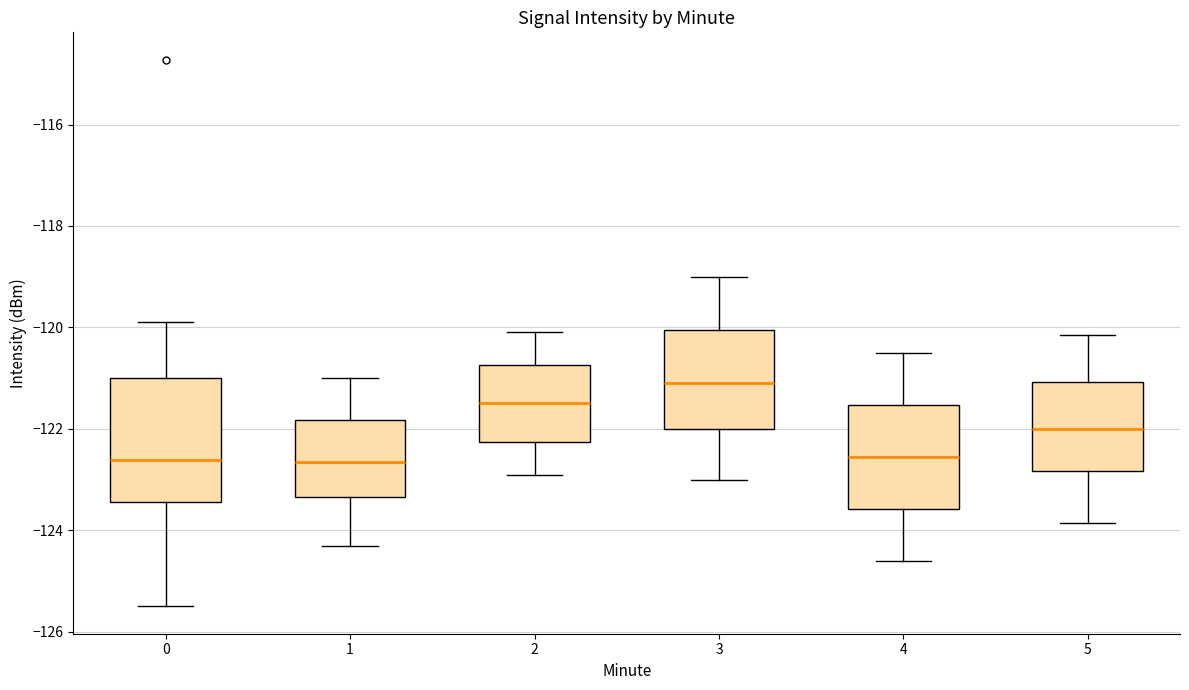

Comparing the boxes themselves (not the whiskers), which one is the tallest?

0